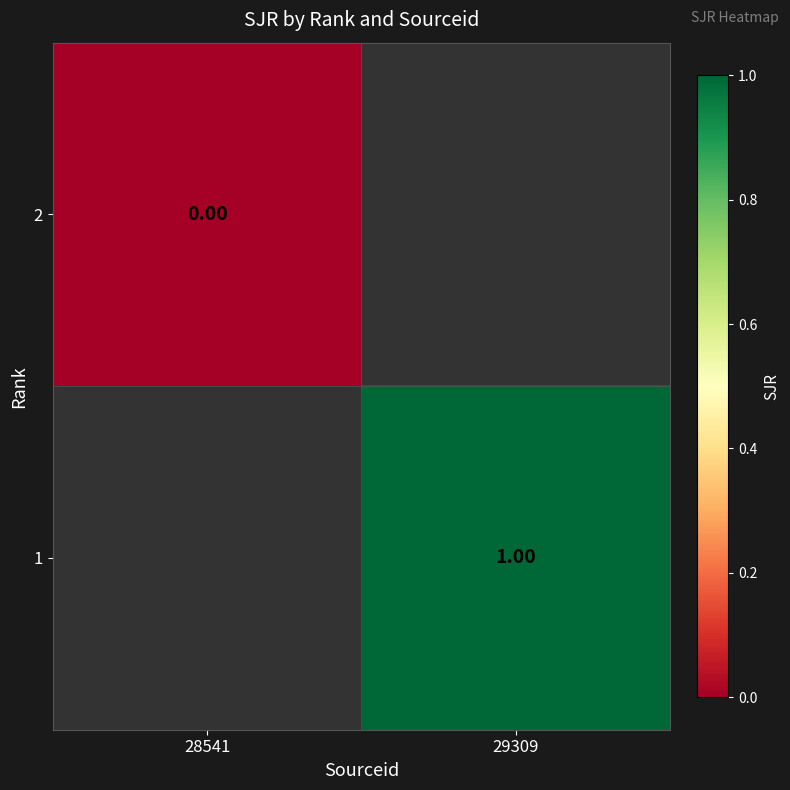

Is the value of 1 at 29309 greater than the value of 2 at 28541?

Yes